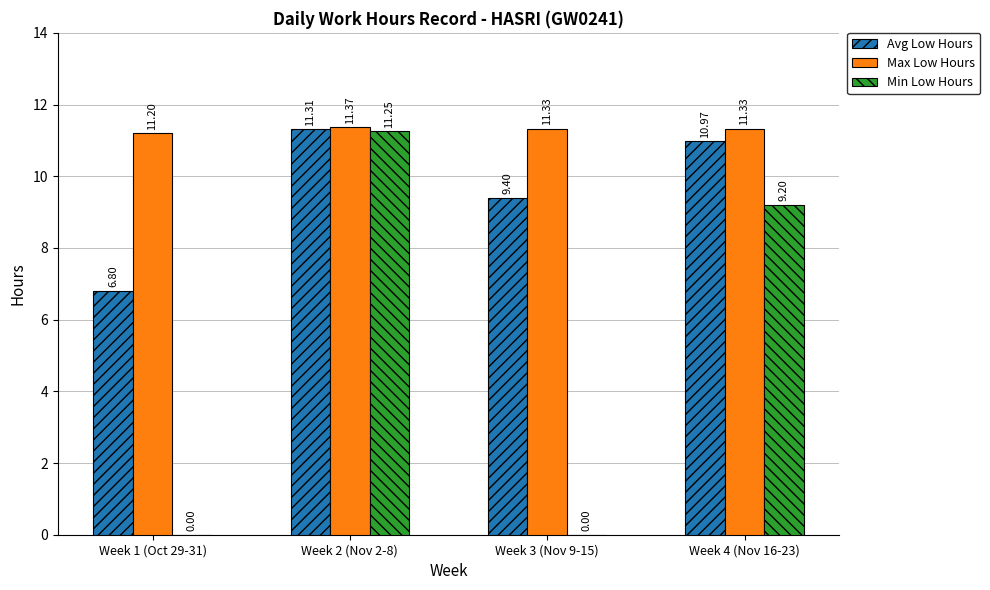

Is the value of Min Low Hours at Week 3 (Nov 9-15) greater than the value of Avg Low Hours at Week 2 (Nov 2-8)?

No